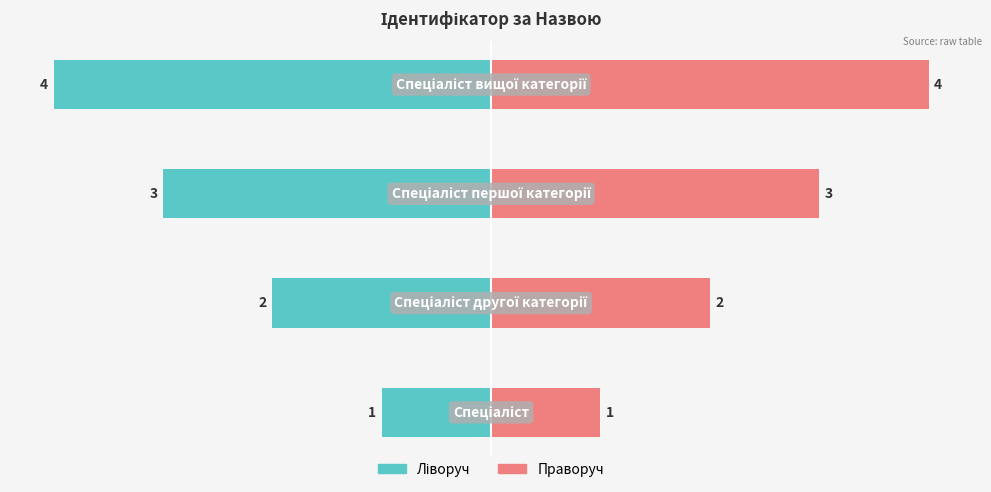

List the series in order of their overall mean, lowest first.

Ідентифікатор (ліво), Ідентифікатор (право)